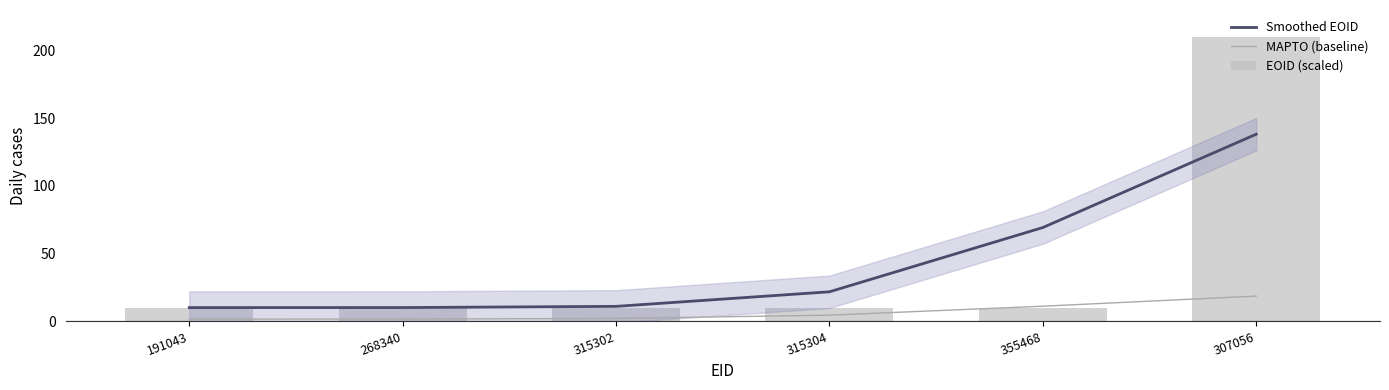

True or false: MAPTO (baseline) and Smoothed EOID cross at least once.

False